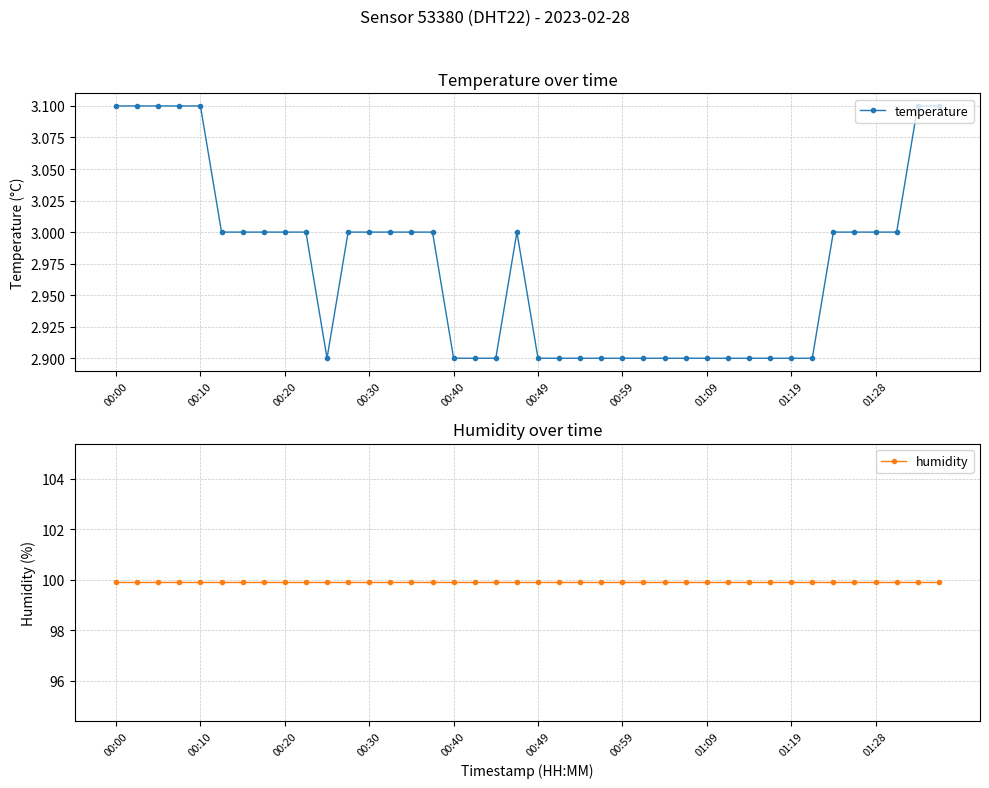

How many interior local peaks does the temperature series have?

1